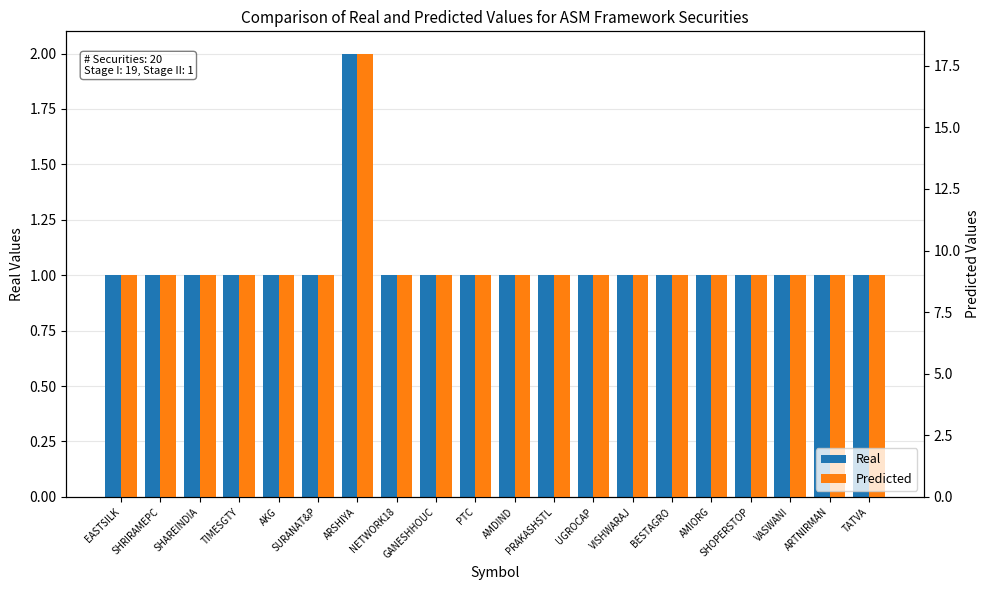

Rank the series by their average value, from lowest to highest.

Real, Predicted